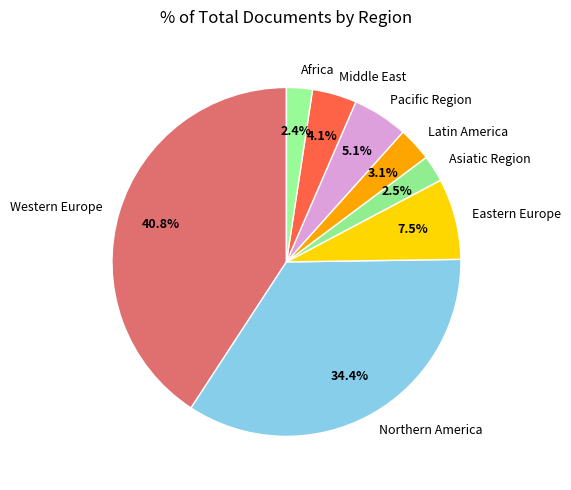

Approximately how many times larger is the value at Western Europe compared to Eastern Europe?

5.4